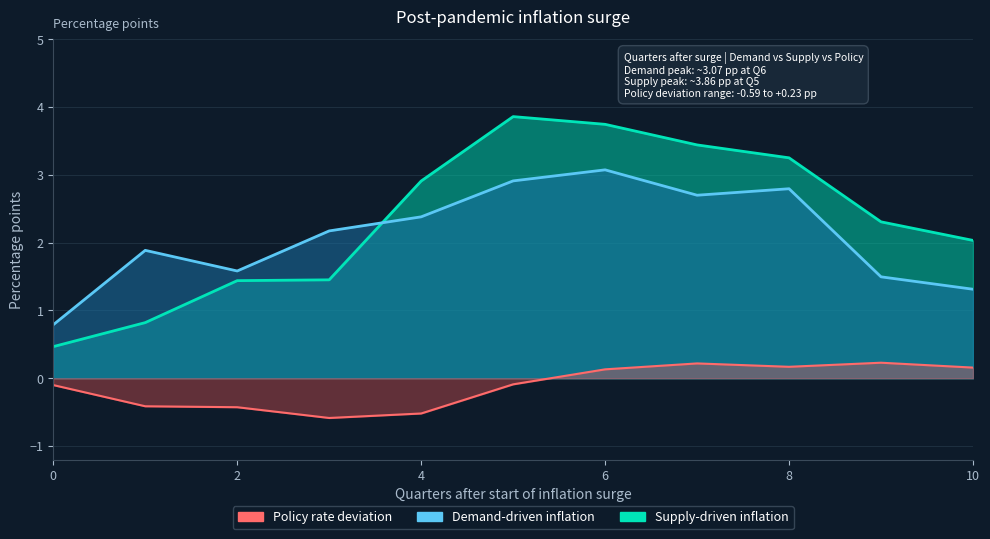

Which has a higher value, 3 or 7?

7